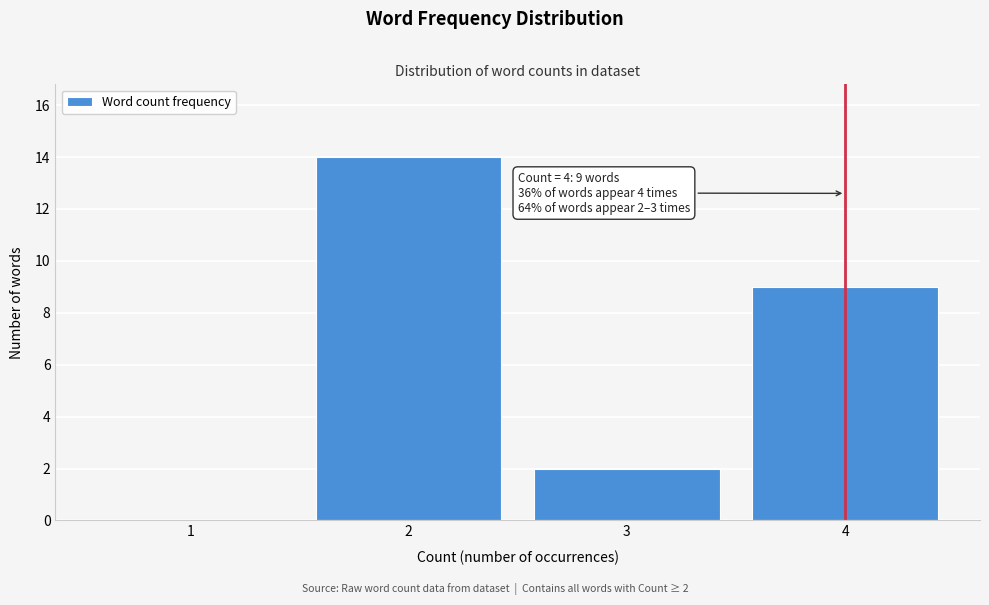

Reading left to right, list all the values displayed in this chart.

1=0	2=14	3=2	4=9